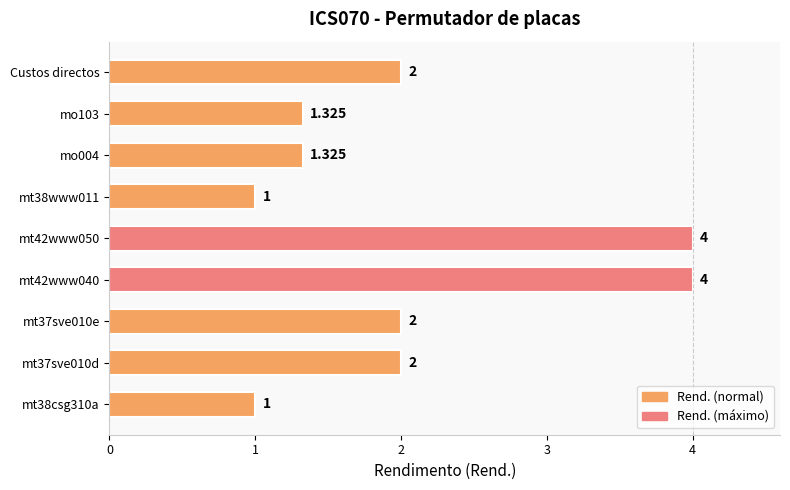

How many values are below 2?

4